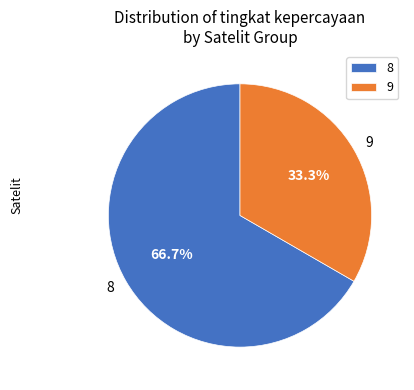

Combined, what portion of the pie is 9 and 8?

100.0%